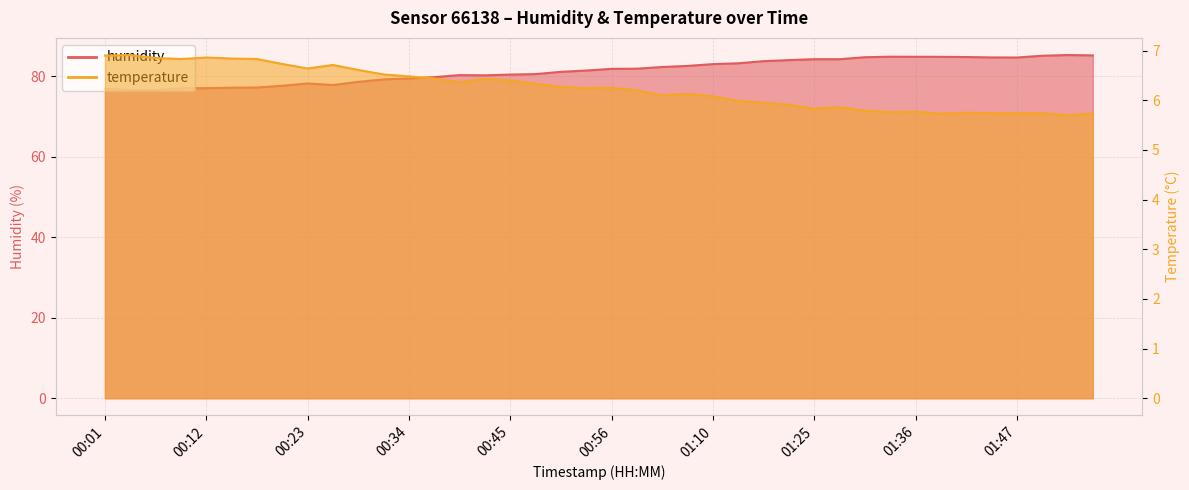

True or false: humidity and temperature intersect in this chart.

False